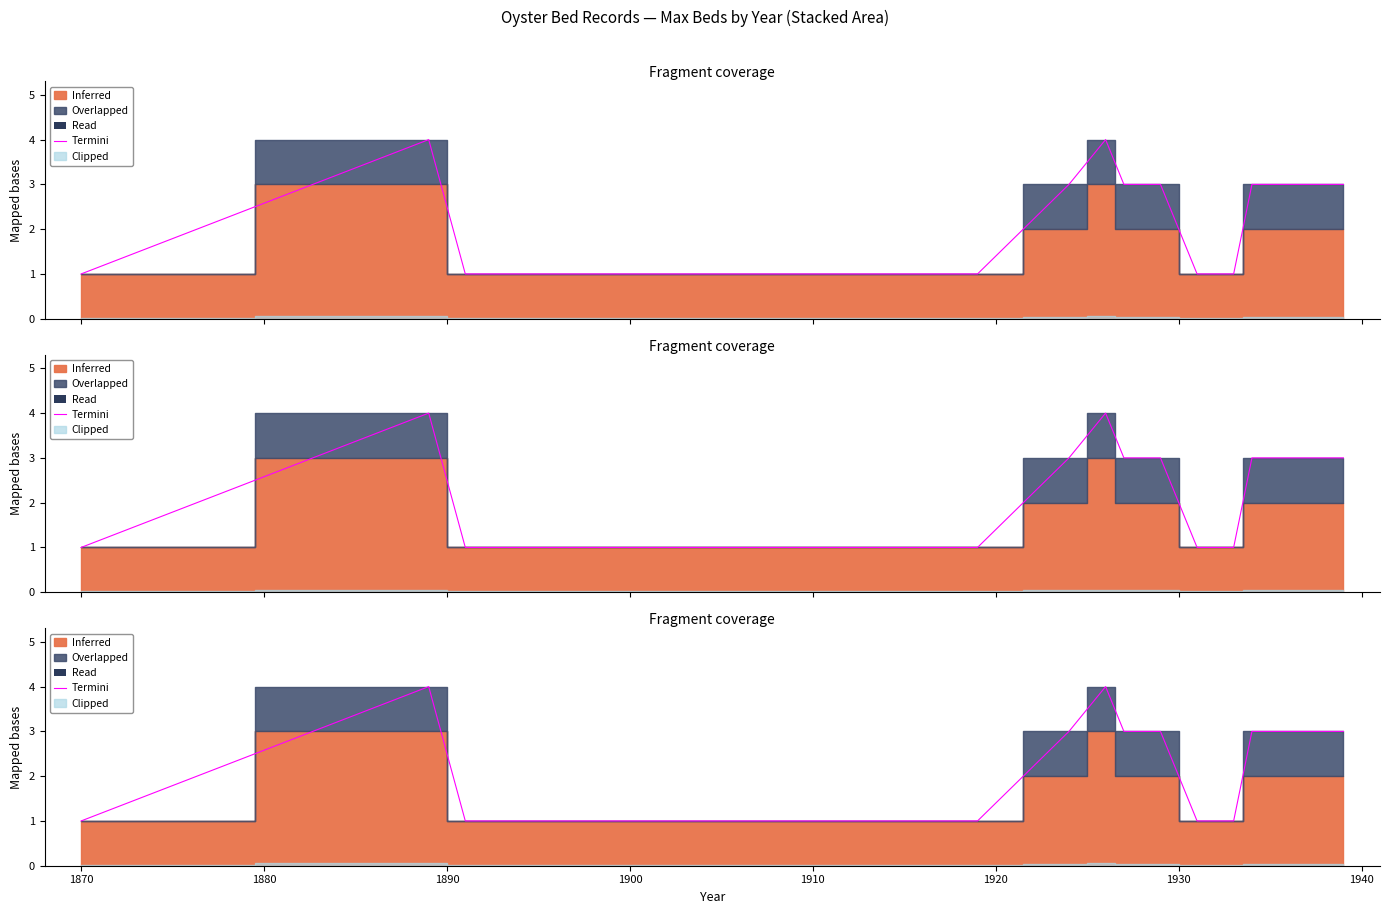

How many interior local peaks (higher than both neighbors) does the data have?

2